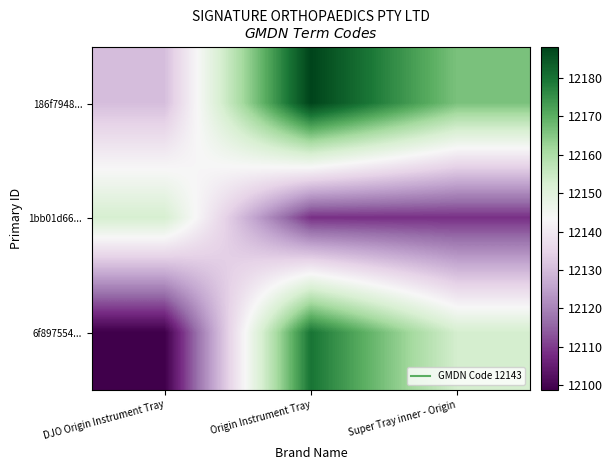

Rank the series at Origin Instrument Tray from highest to lowest value.

186f7948..., 6f897554..., 1bb01d66...